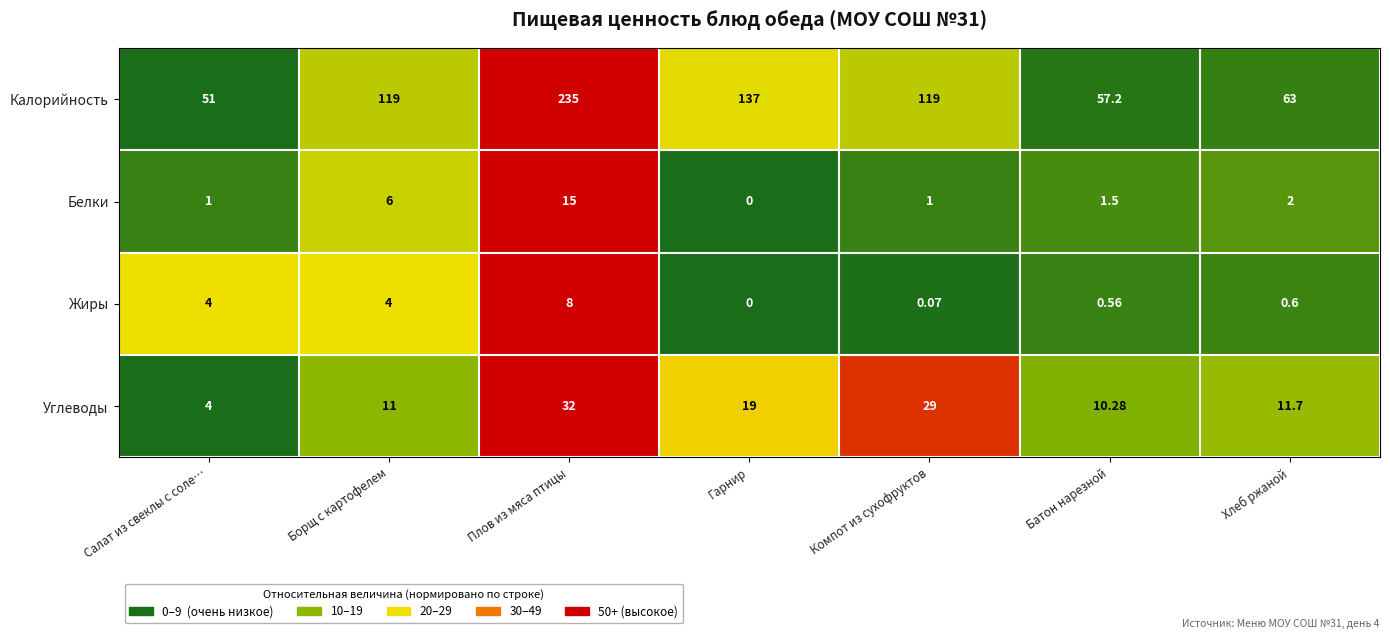

At which label does Калорийность reach its minimum?

Салат из свеклы с соле…